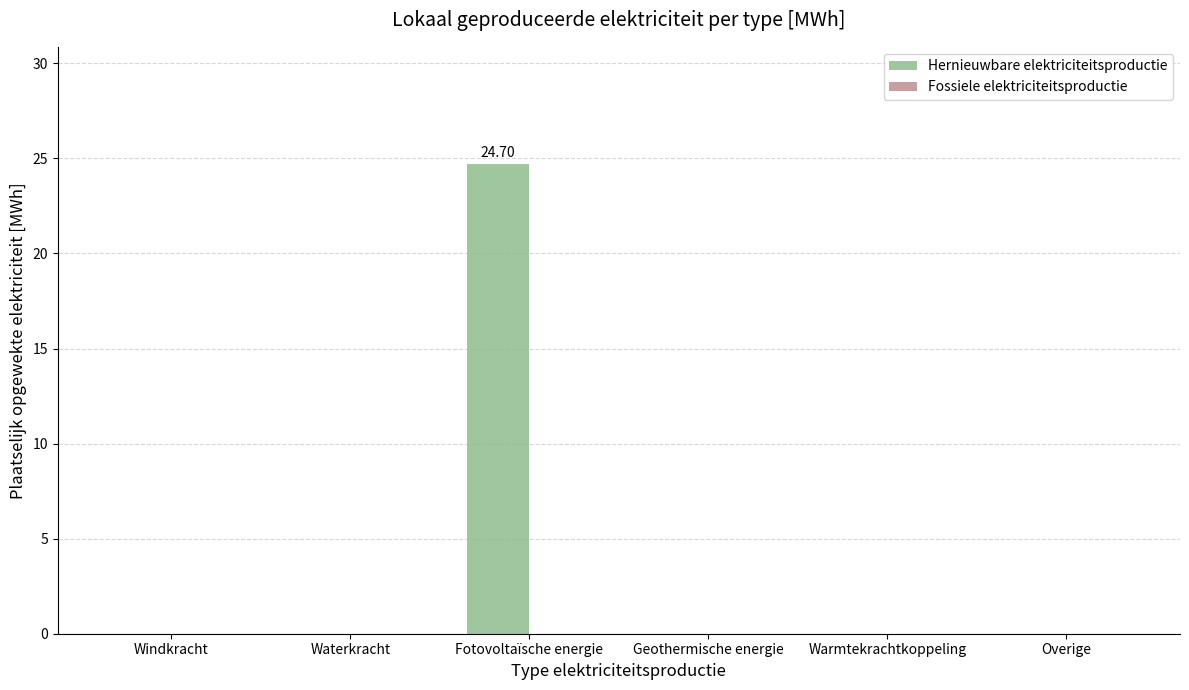

Which has a higher value, Fotovoltaïsche energie or Windkracht?

Fotovoltaïsche energie